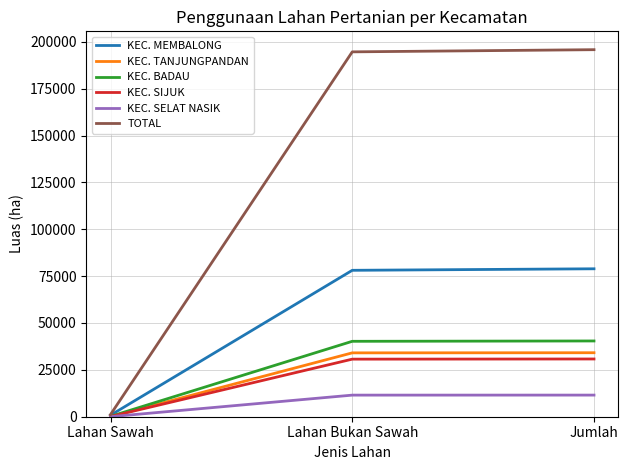

What is the average value of the KEC. TANJUNGPANDAN series?

22753